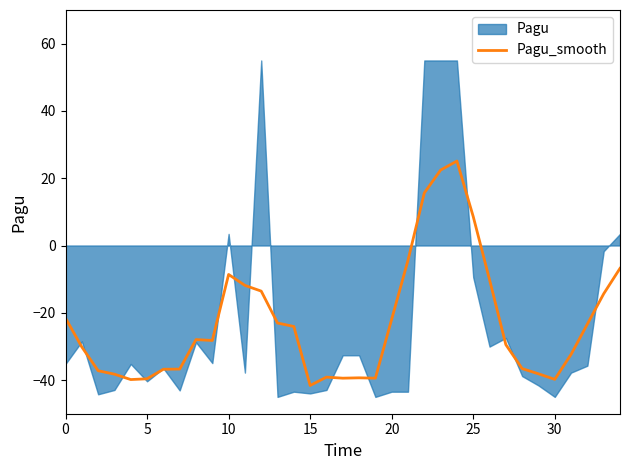

What is the label of the 23rd point from the right?

12